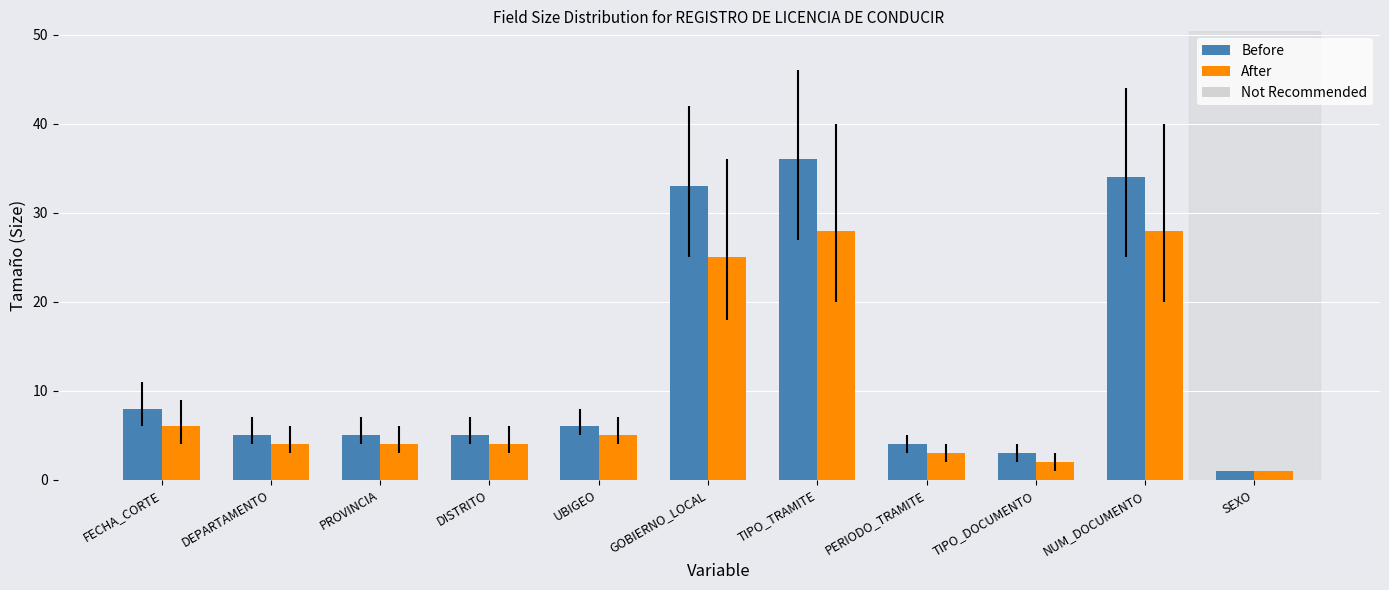

List the series in order of their overall mean, highest first.

Before, After